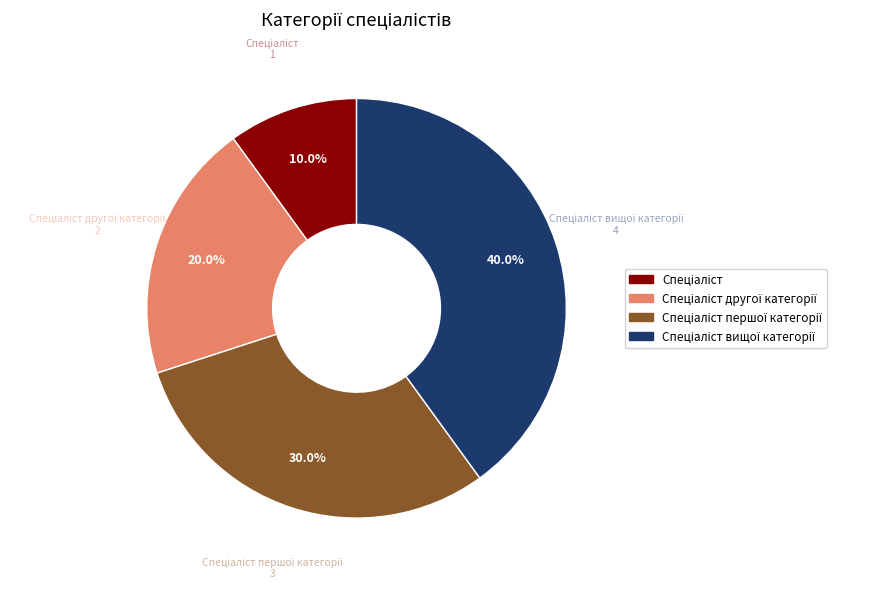

Does any single category account for the majority?

No